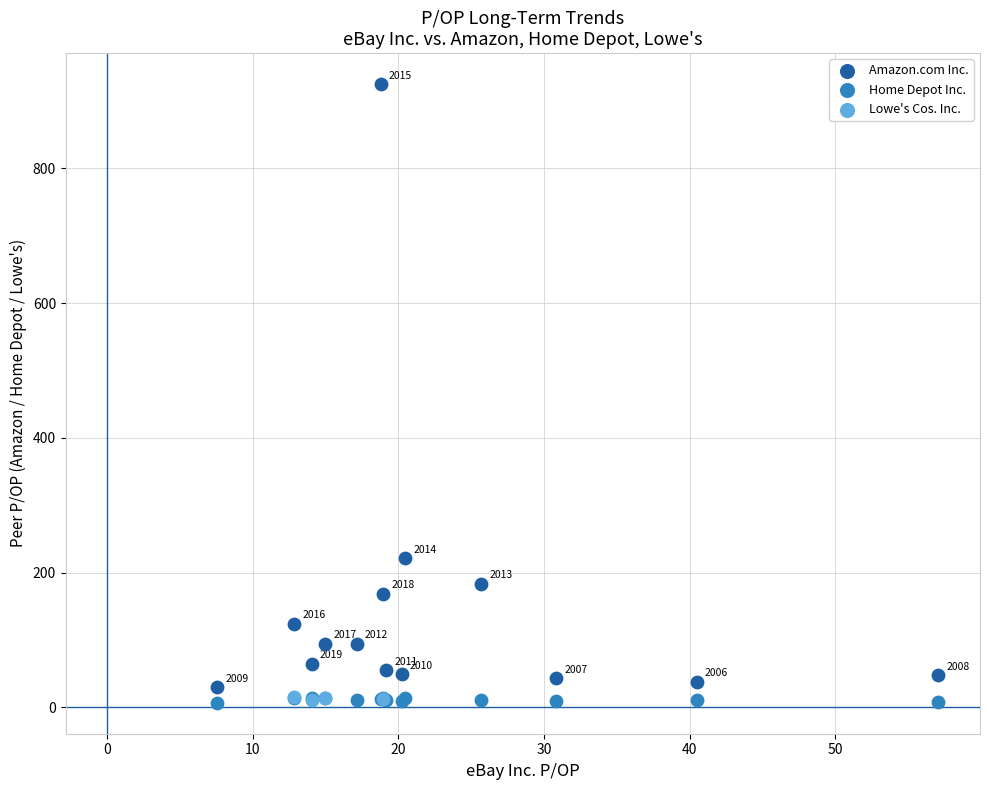

Which series has the largest Y range (max minus min)?

Amazon.com Inc.